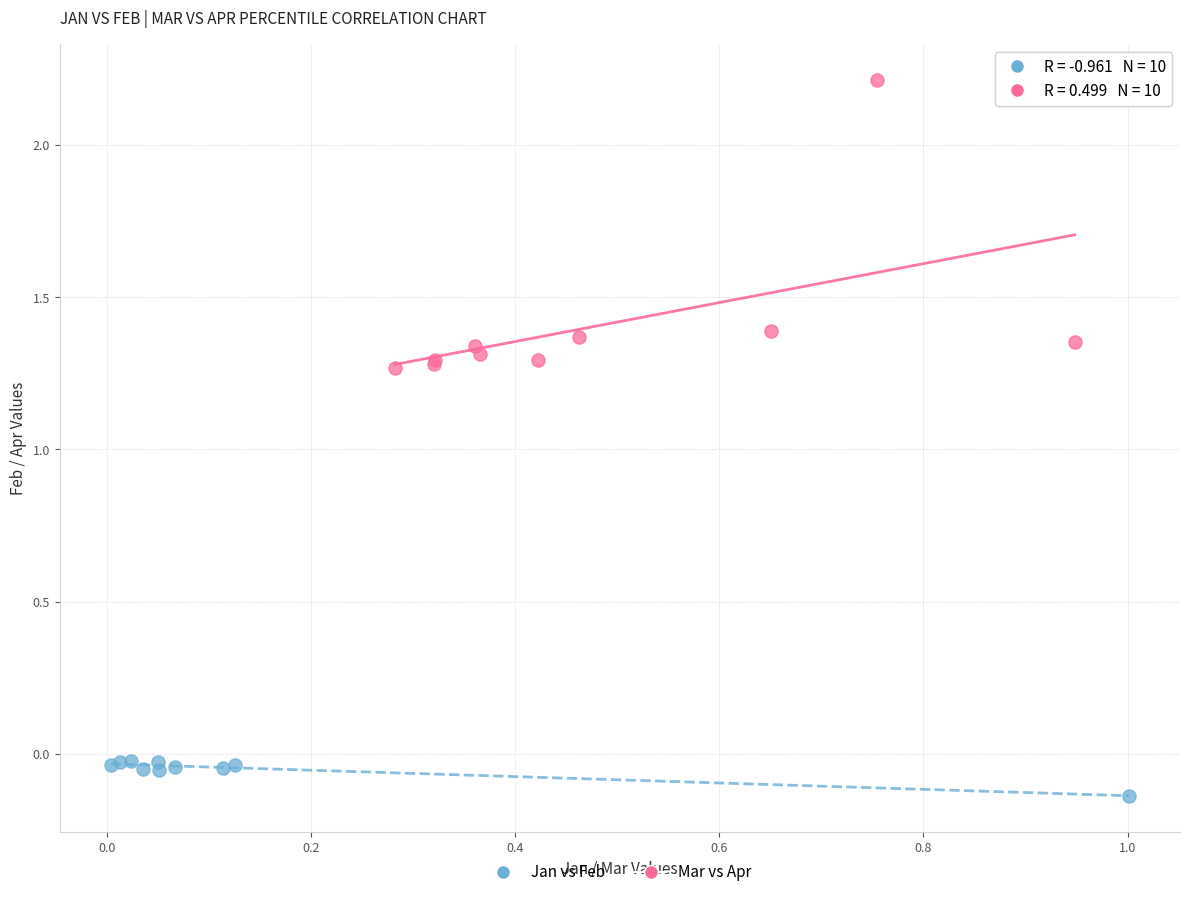

What are all the series names shown in the legend?

Jan vs Feb, Mar vs Apr